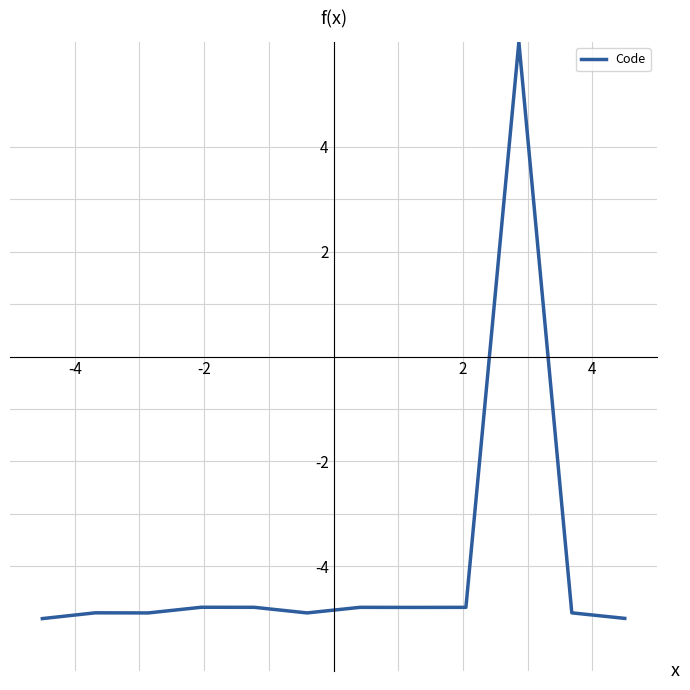

What is the greatest value displayed?

6.0